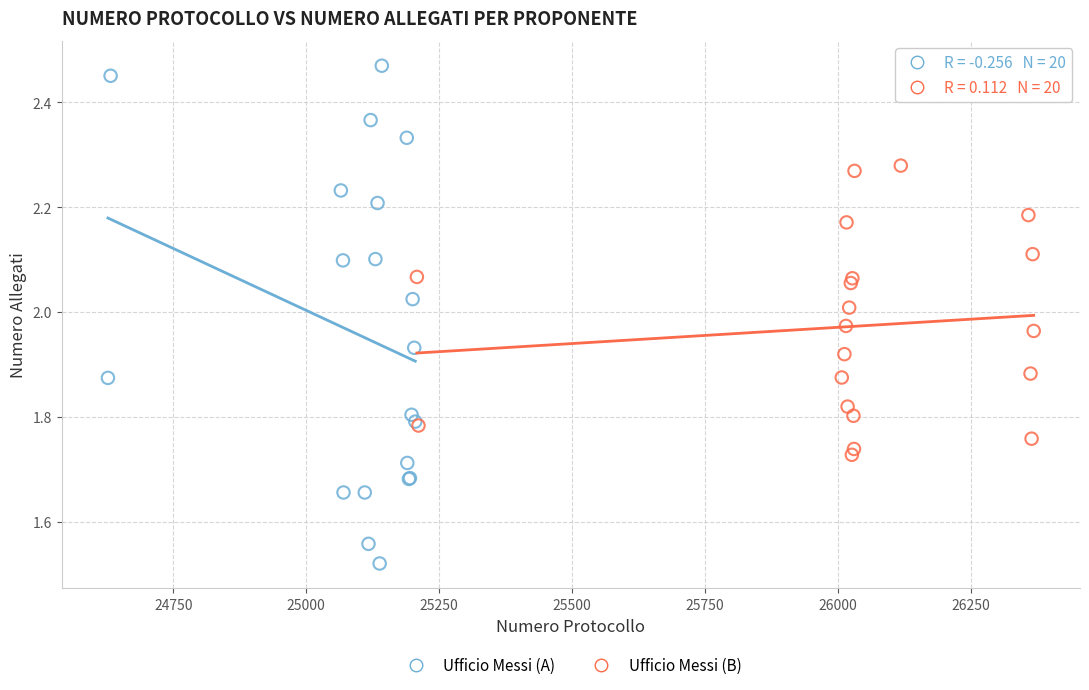

Which series reaches the maximum Y coordinate?

Ufficio Messi (A)